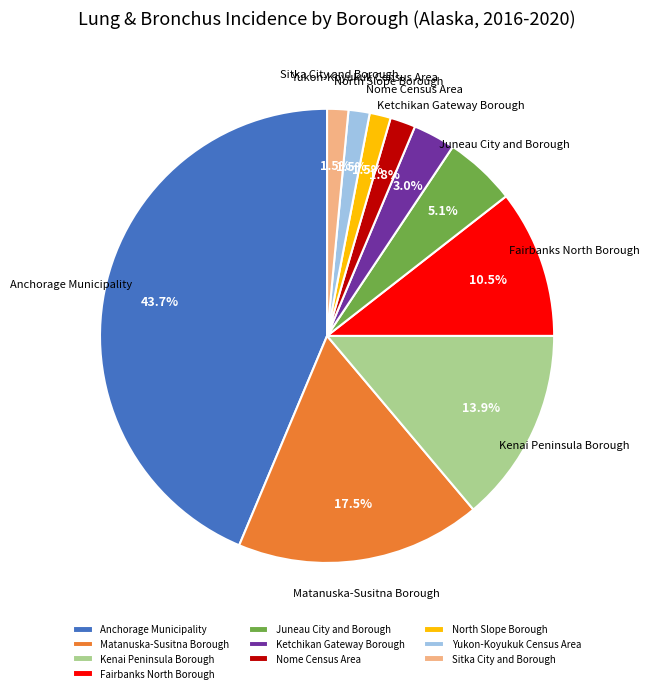

Between Fairbanks North Borough and Anchorage Municipality, which is larger?

Anchorage Municipality